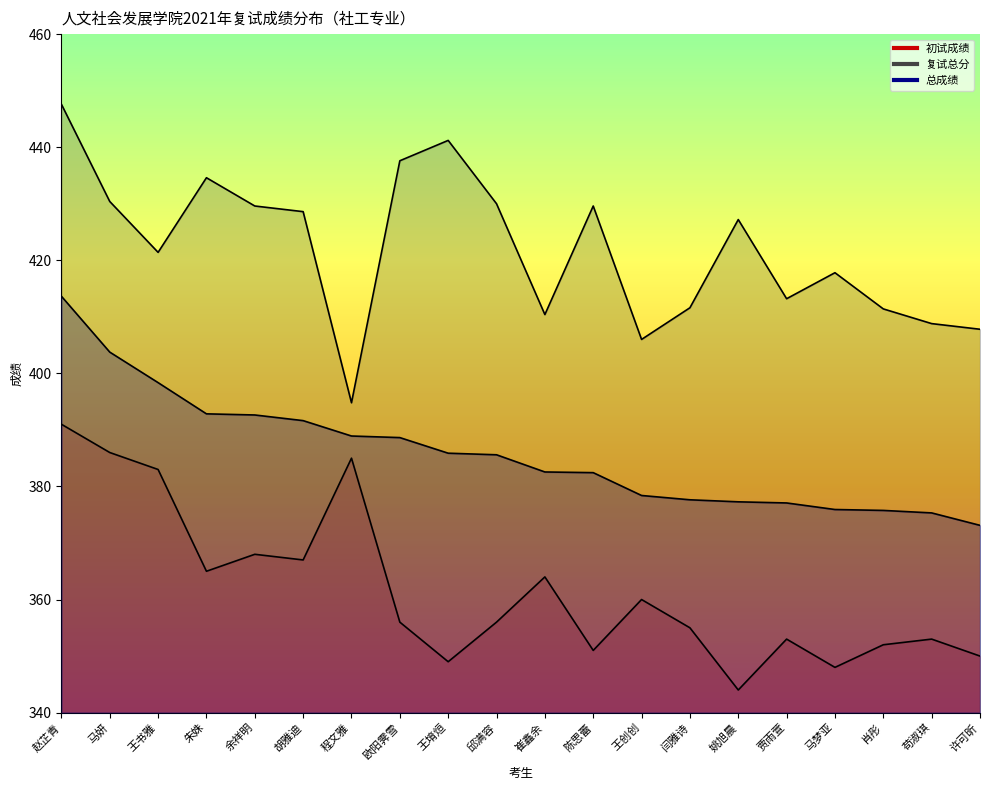

Reading left to right, extract all data points from this chart.

初试成绩: 391.0	386.0	383.0	365.0	368.0	367.0	385.0	356.0	349.0	356.0	364.0	351.0	360.0	355.0	344.0	353.0	348.0	352.0	353.0	350.0
复试总分: 447.6	430.4	421.4	434.6	429.6	428.6	394.8	437.6	441.2	430.0	410.4	429.6	406.0	411.6	427.2	413.2	417.8	411.4	408.8	407.8
总成绩: 413.6	403.8	398.4	392.8	392.6	391.6	388.9	388.6	385.9	385.6	382.6	382.4	378.4	377.6	377.3	377.1	375.9	375.8	375.3	373.1